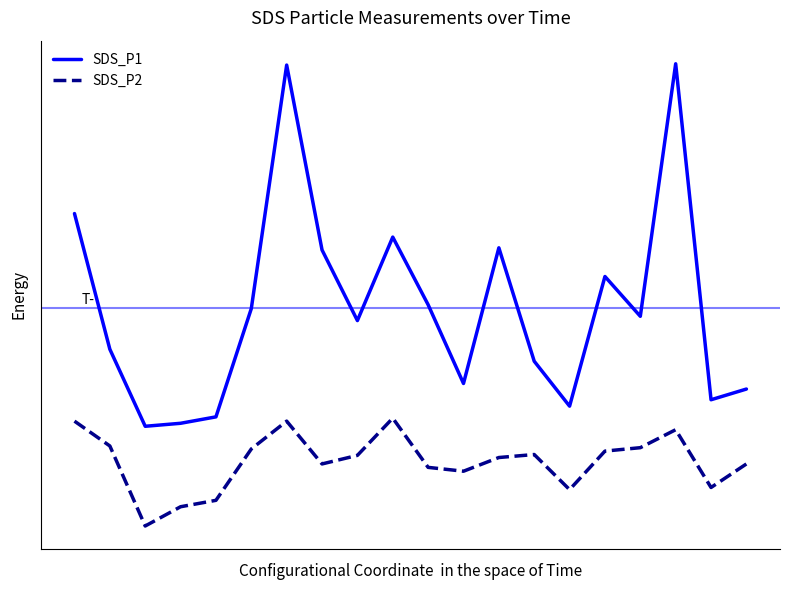

Which series has the largest total across all categories?

SDS_P1